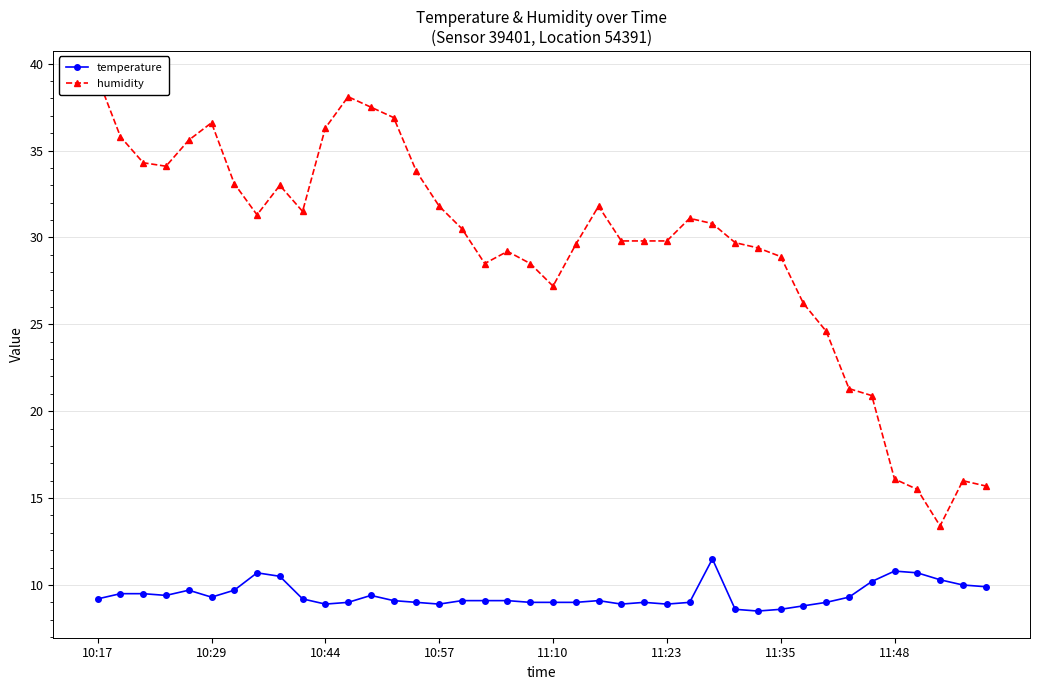

What is the highest value of the humidity series?

39.2